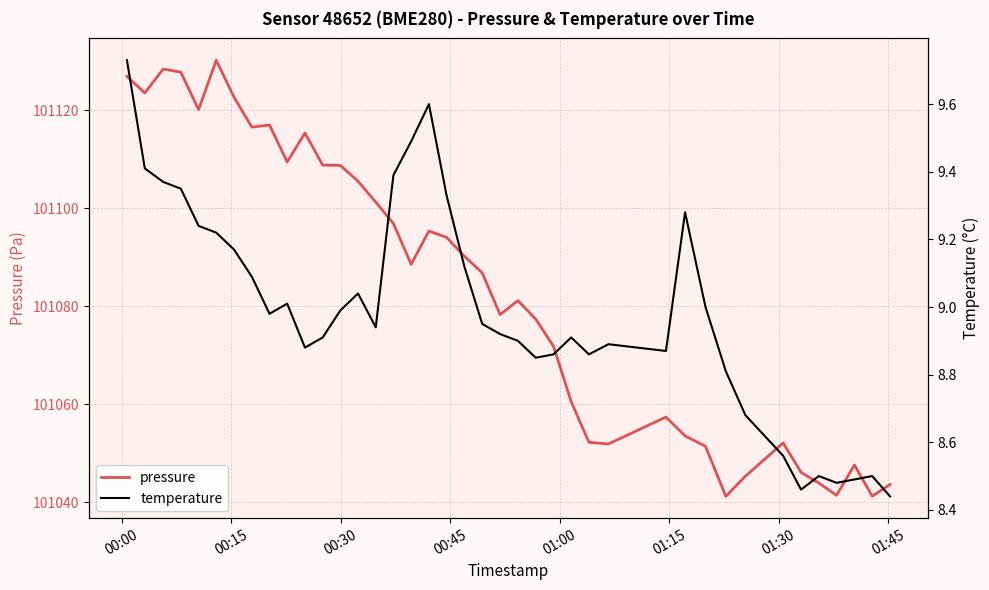

At how many categories does at least one series exceed 16278?

40